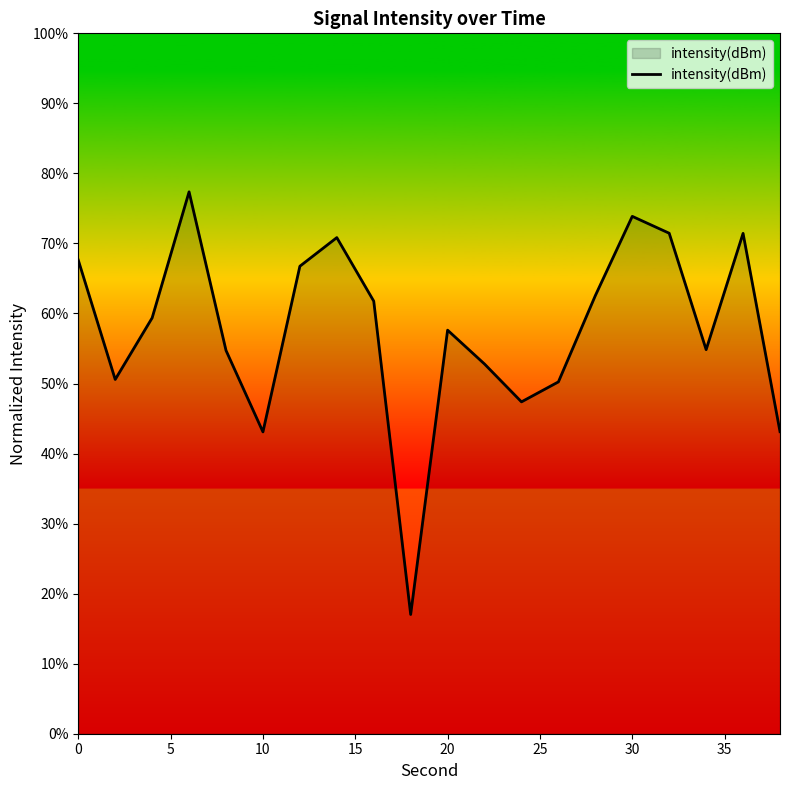

How many values are below 59?

10